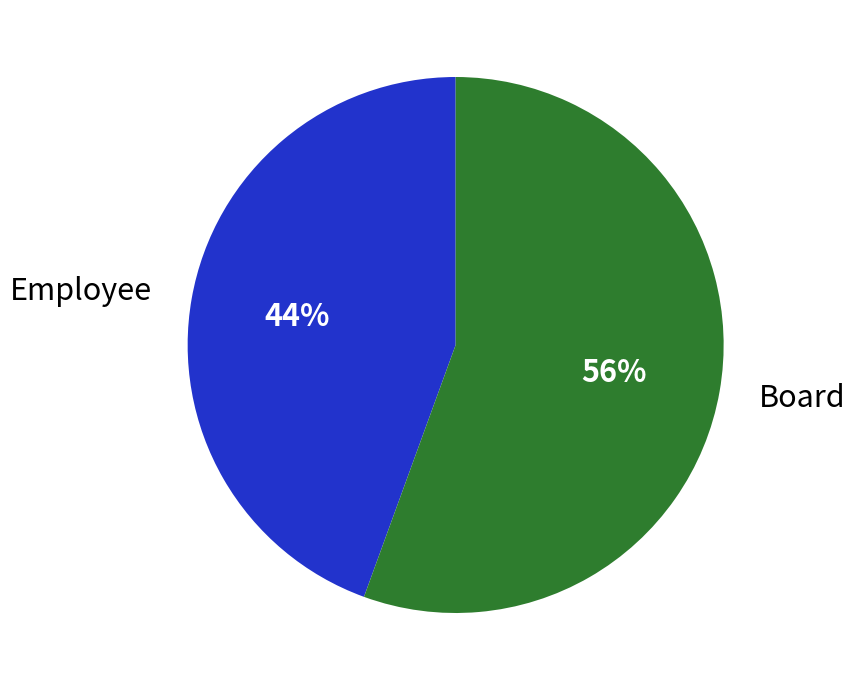

Count the number of slices in the pie.

2